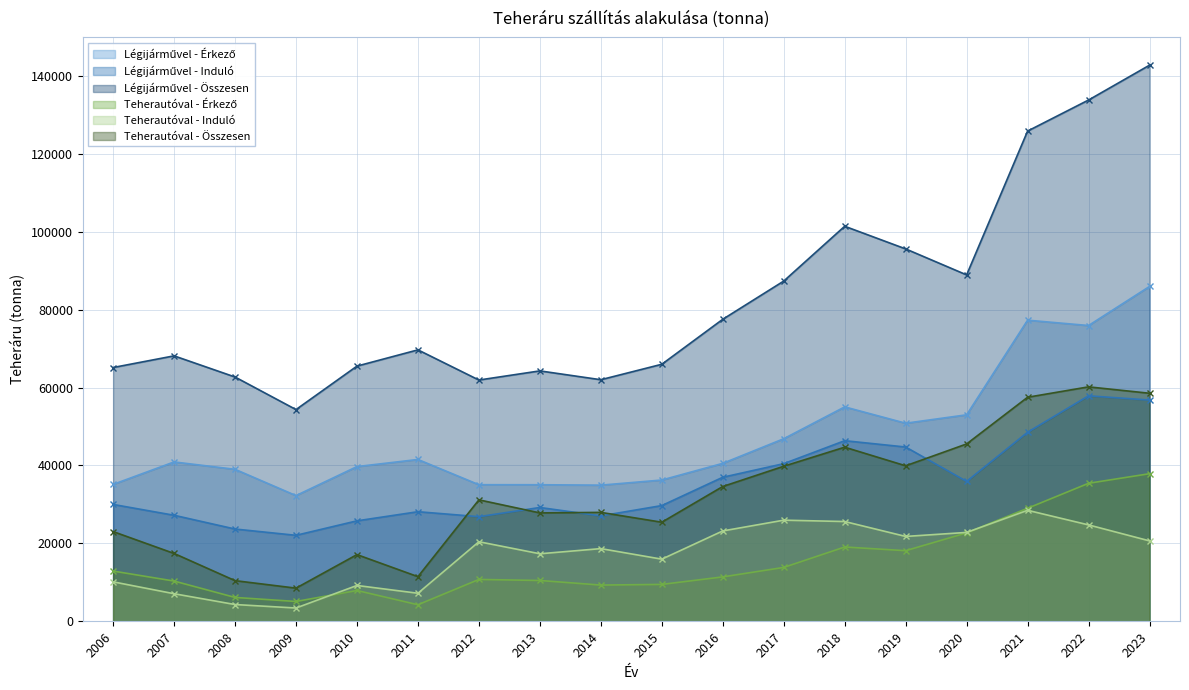

What are all the series names shown in the legend?

Légijárművel - Érkező, Légijárművel - Induló, Légijárművel - Összesen, Teherautóval - Érkező, Teherautóval - Induló, Teherautóval - Összesen